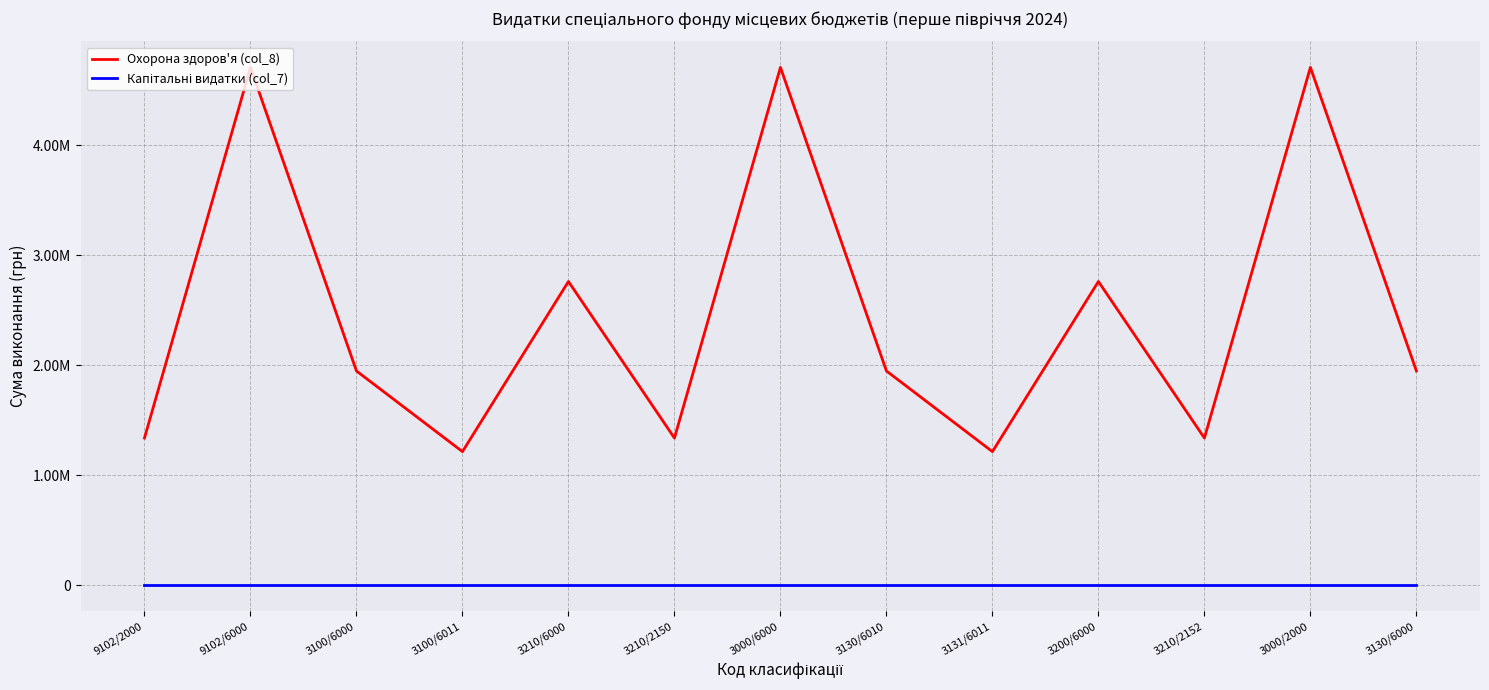

What is the sum of all Охорона здоров'я (col_8) values?

31936128.3